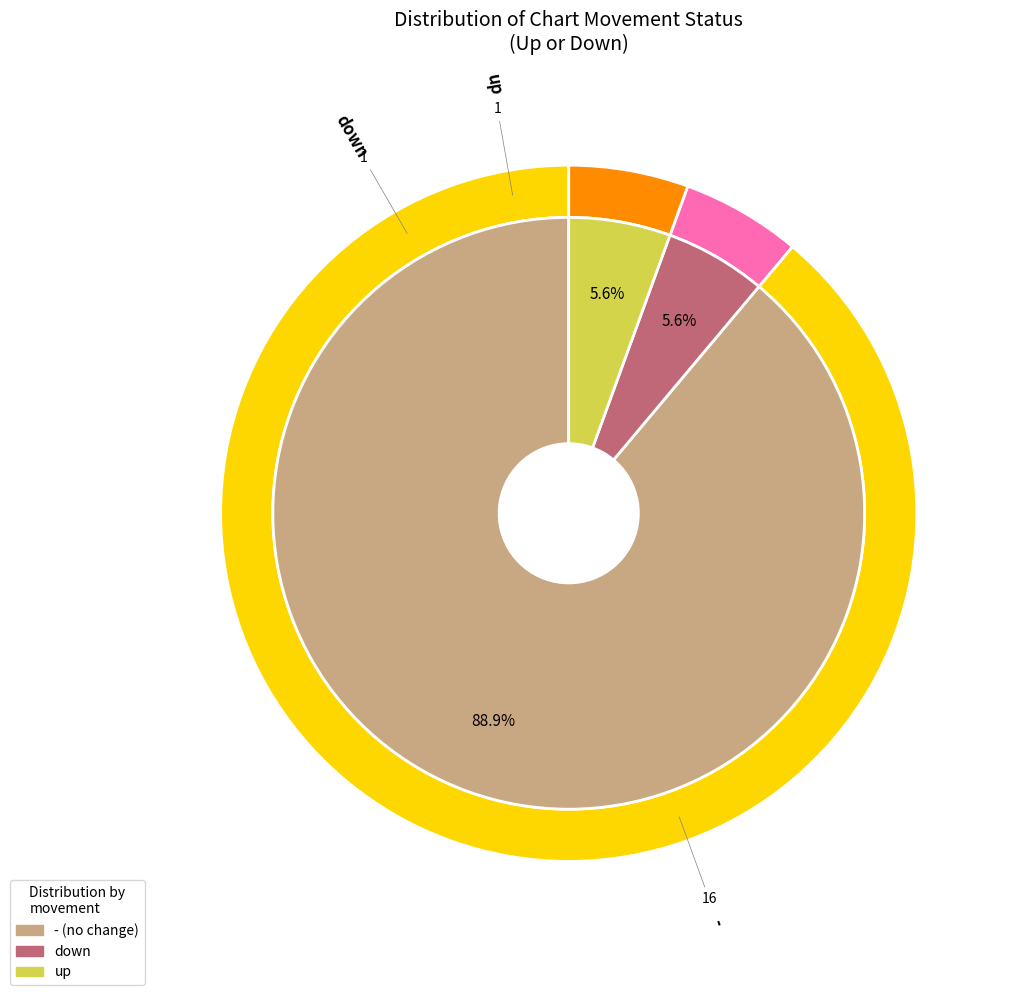

Rank the categories by value from highest to lowest.

-, down, up